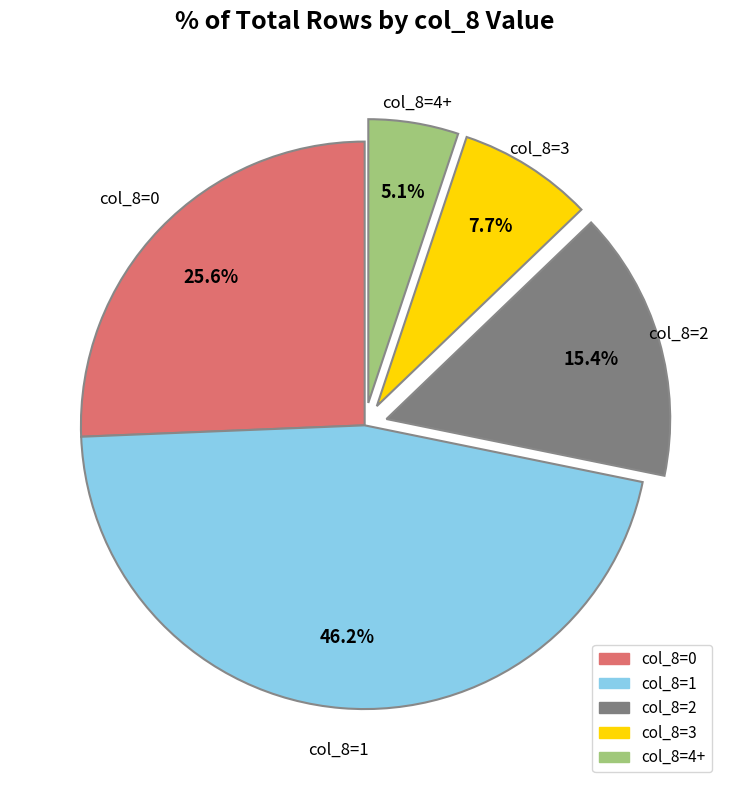

Is the sum of col_8=0 and col_8=3 greater than half?

No